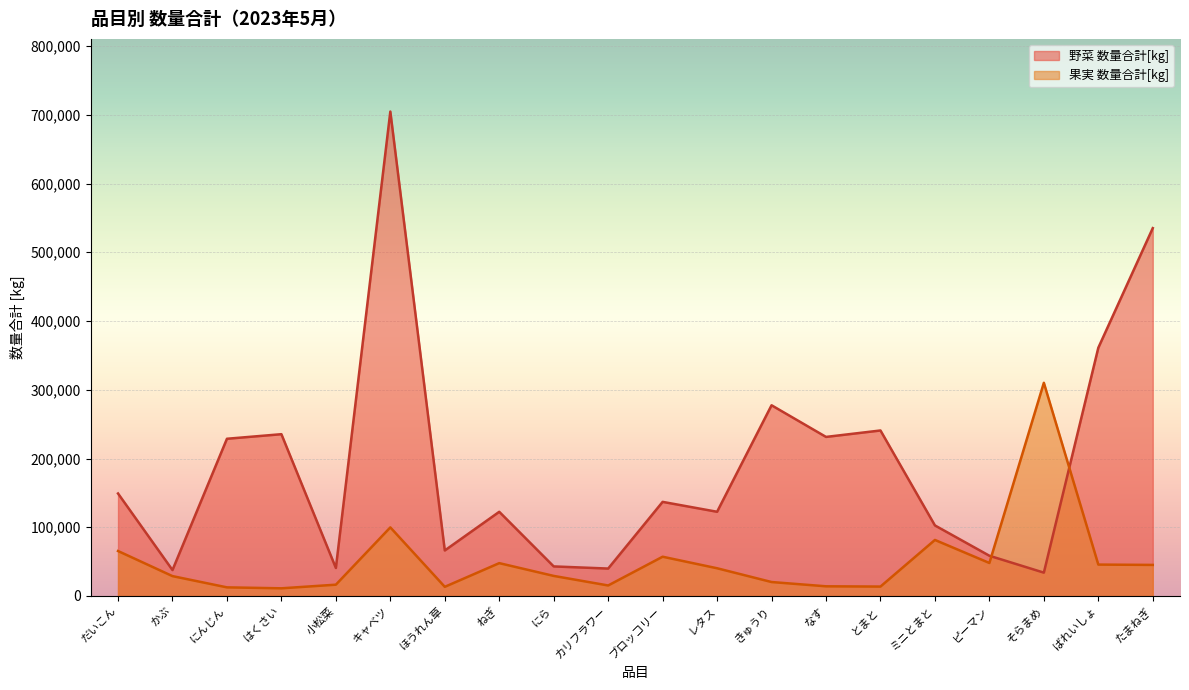

Reading left to right, list all the values displayed in this chart.

野菜 数量合計[kg]: だいこん=149124	かぶ=37740	にんじん=228730	はくさい=235370	小松菜=40773	キャベツ=704685	ほうれん草=66232	ねぎ=122475	にら=43030	カリフラワー=39916	ブロッコリー=136927	レタス=122515	きゅうり=277450	なす=231409	とまと=240776	ミニとまと=102655	ピーマン=58549	そらまめ=33979	ばれいしょ=361080	たまねぎ=535120
果実 数量合計[kg]: だいこん=65440	かぶ=28926	にんじん=12567	はくさい=11178	小松菜=16465	キャベツ=99810	ほうれん草=13350	ねぎ=47801	にら=29223	カリフラワー=15315	ブロッコリー=57130	レタス=40350	きゅうり=20325	なす=14100	とまと=13715	ミニとまと=81536	ピーマン=48012	そらまめ=310151	ばれいしょ=45686	たまねぎ=45217